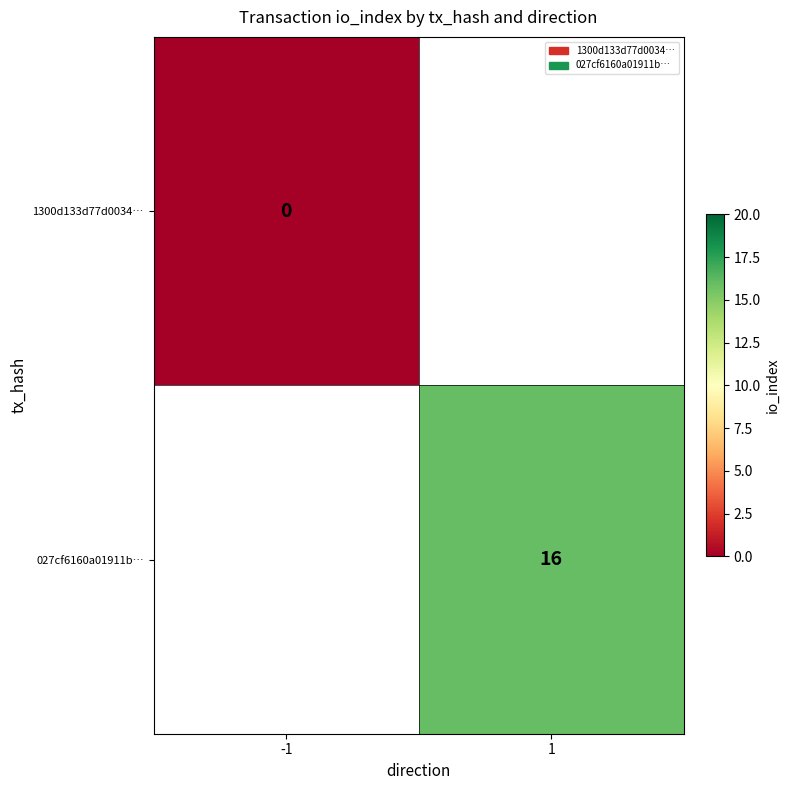

Is the value of 027cf6160a01911b… at 1 greater than the value of 1300d133d77d0034… at -1?

Yes